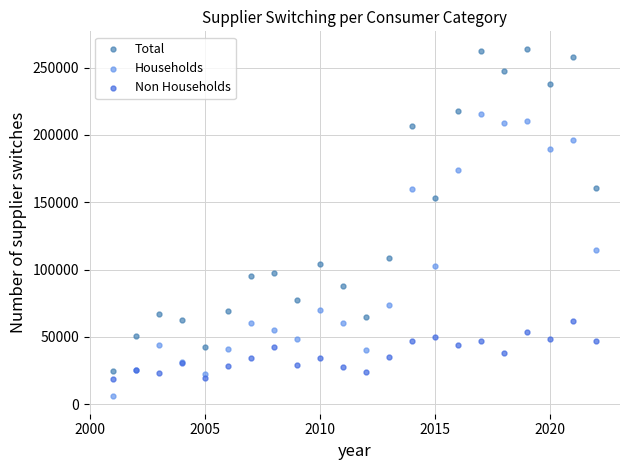

Which series contains the highest Y value?

Total